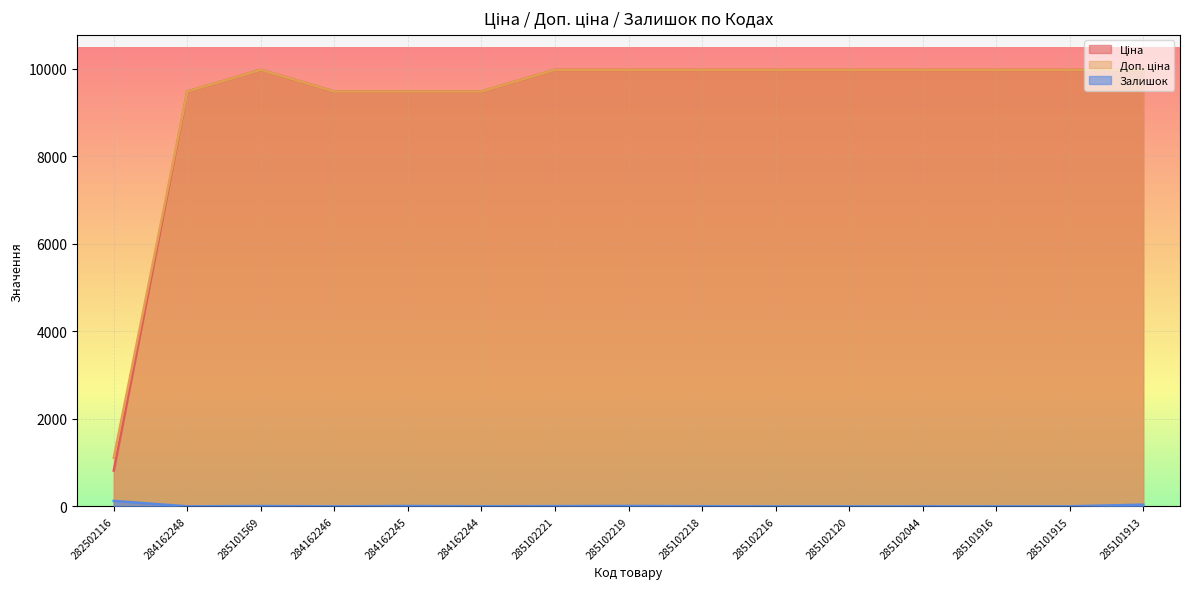

The value of Залишок at 285101916 is -57.9. True or false?

False